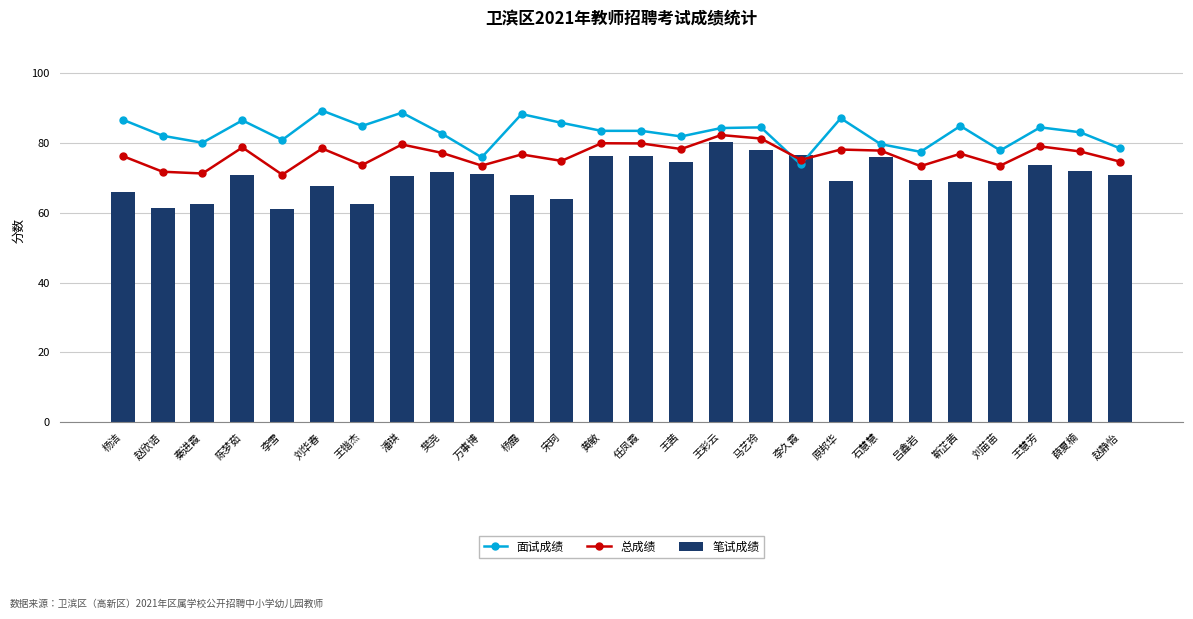

Where is 笔试成绩 nearest to the value 70?

潘琪